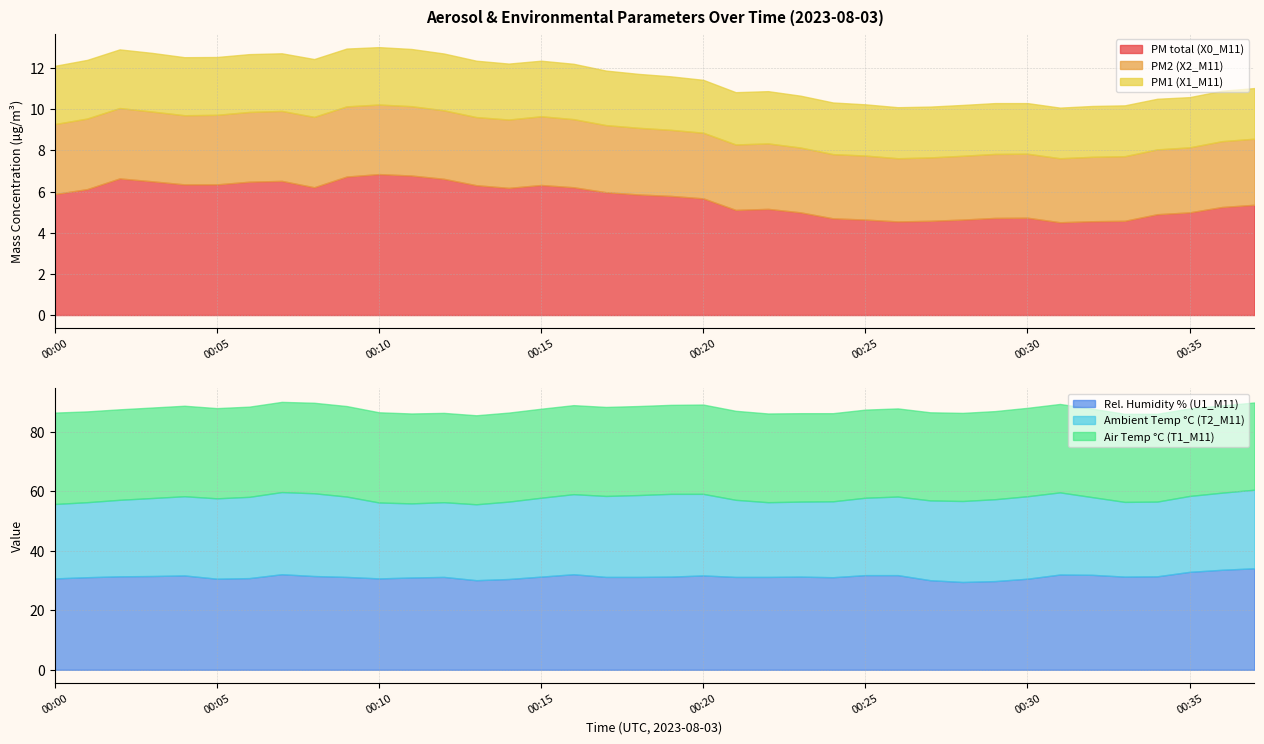

True or false: U1_M11 has a value of 57.6 at 00:35.

False